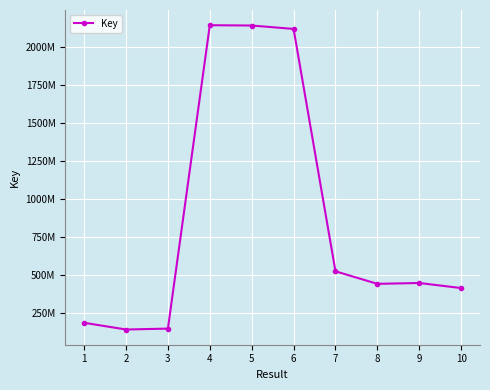

What is the difference between the values at 9 and 2?

306129231